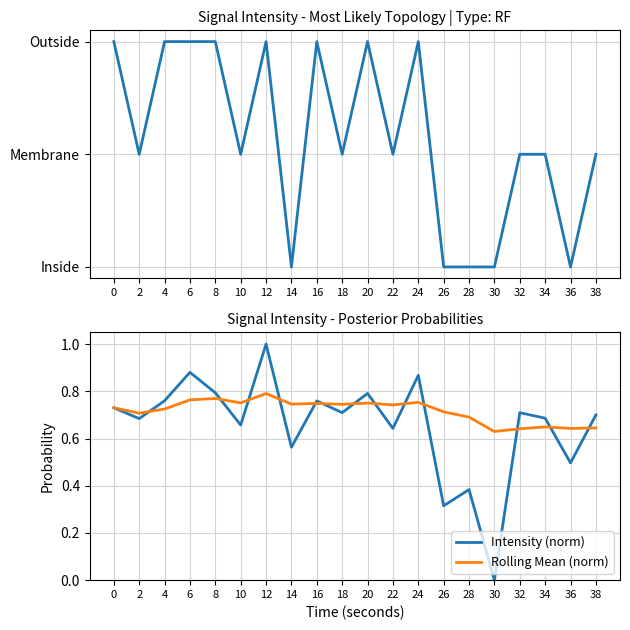

At which category does Topology reach its first local peak?

12